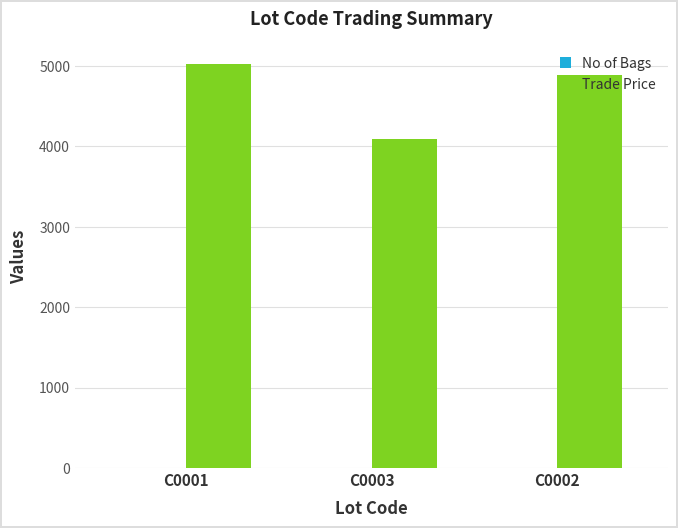

At which category does the chart reach its peak across all series?

C0001